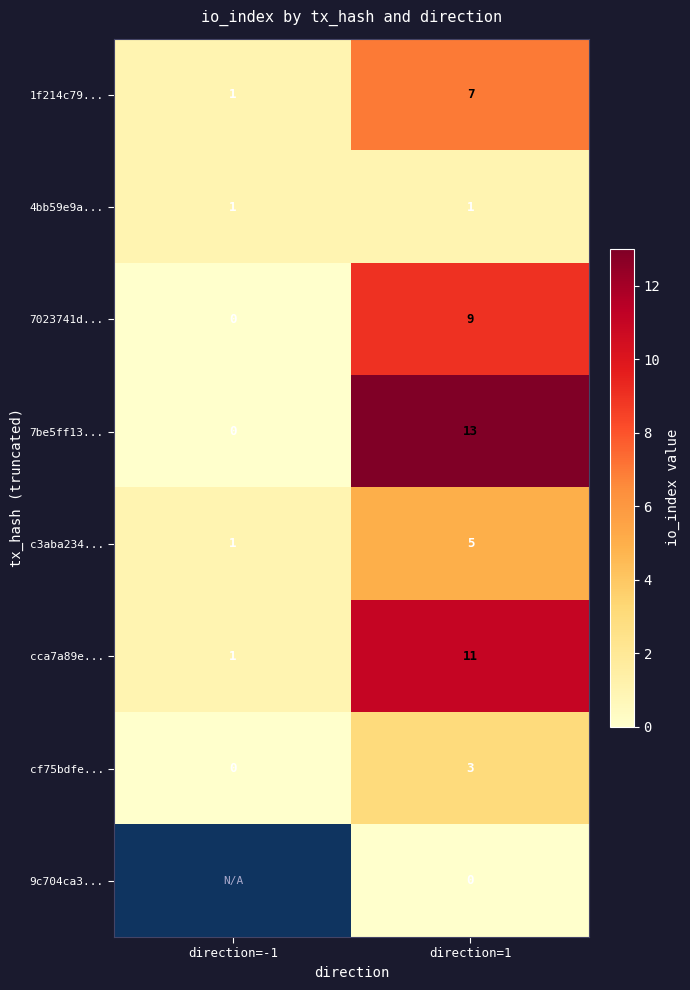

At which category is the sum across all series the highest?

direction=1